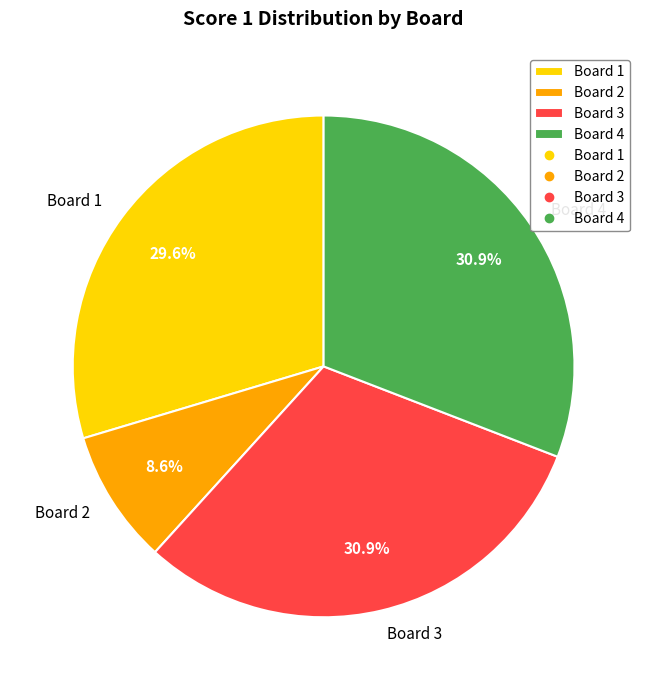

What percentage do Board 2 and Board 4 together represent?

39.5%